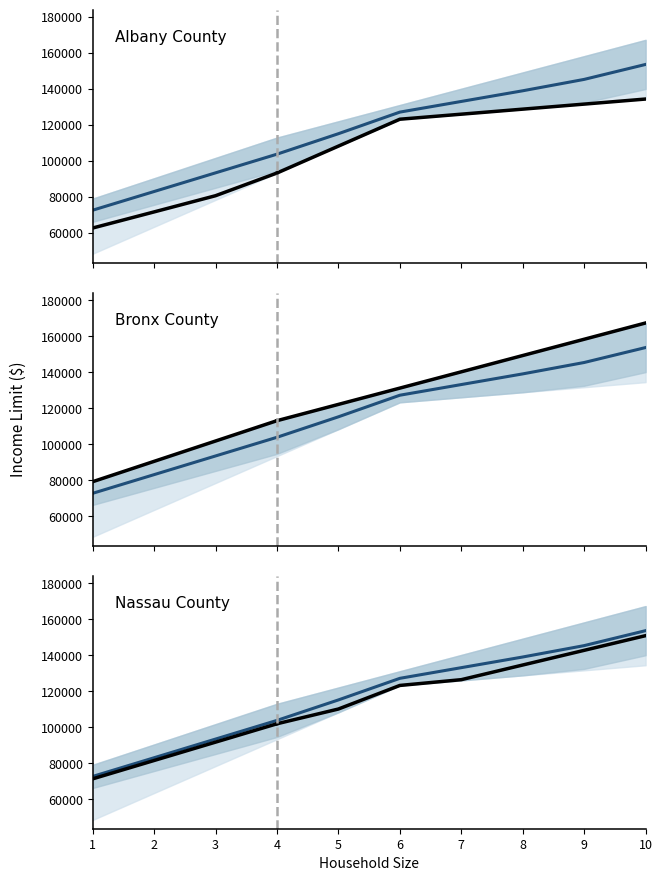

Is it true that Albany County equals 225272 at 7?

False